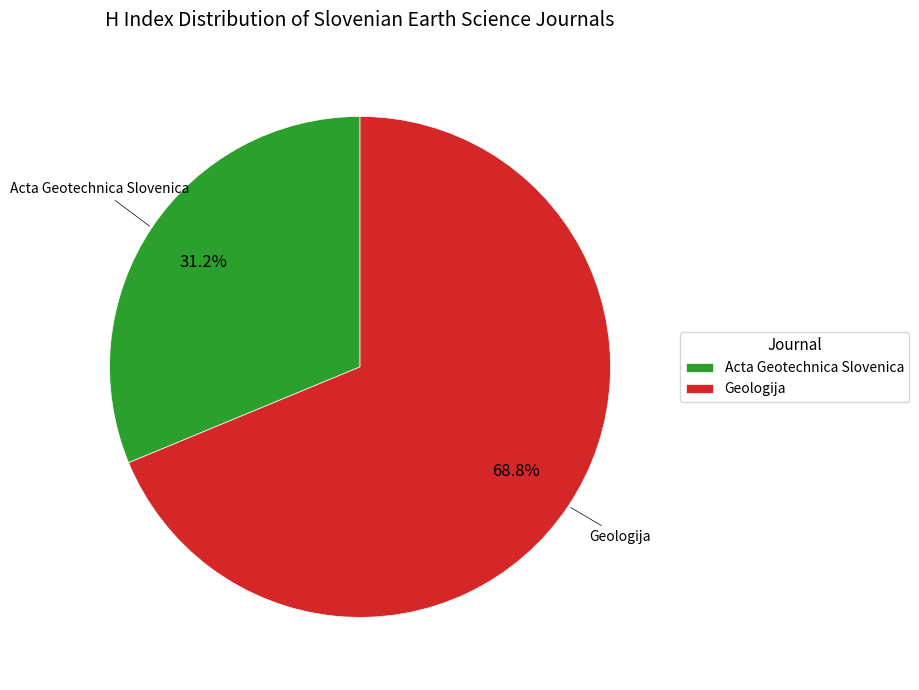

The Acta Geotechnica Slovenica slice represents 31% of the pie. True or false?

True